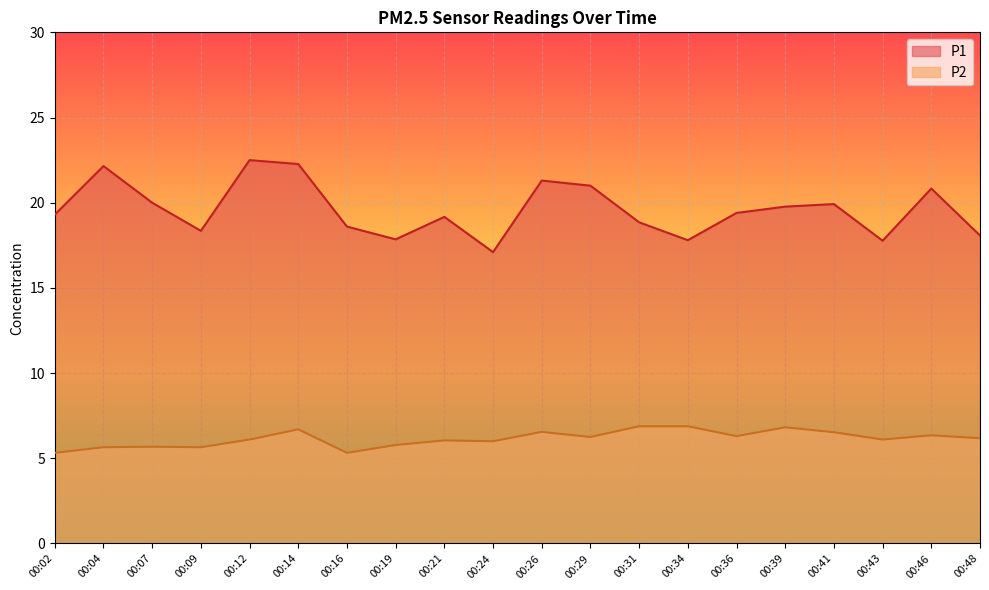

What is the average value of the P1 series?

19.6